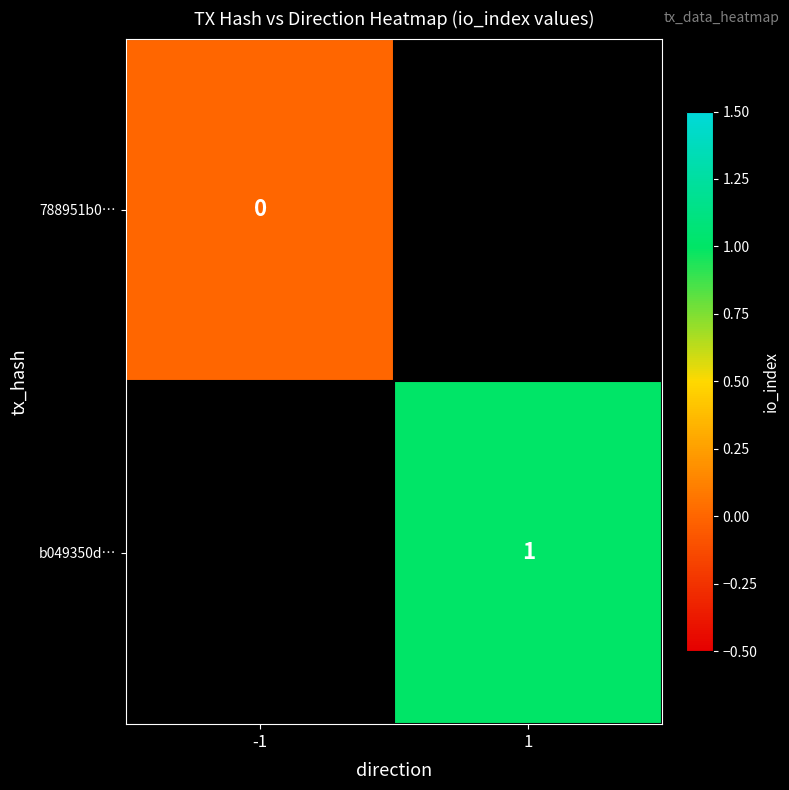

How many distinct data groups are displayed?

2